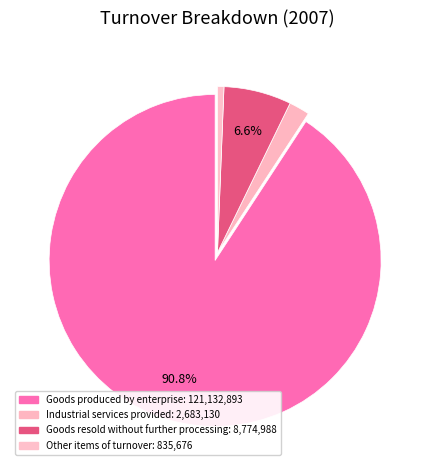

To the nearest percent, what portion does Other items of turnover represent?

1%